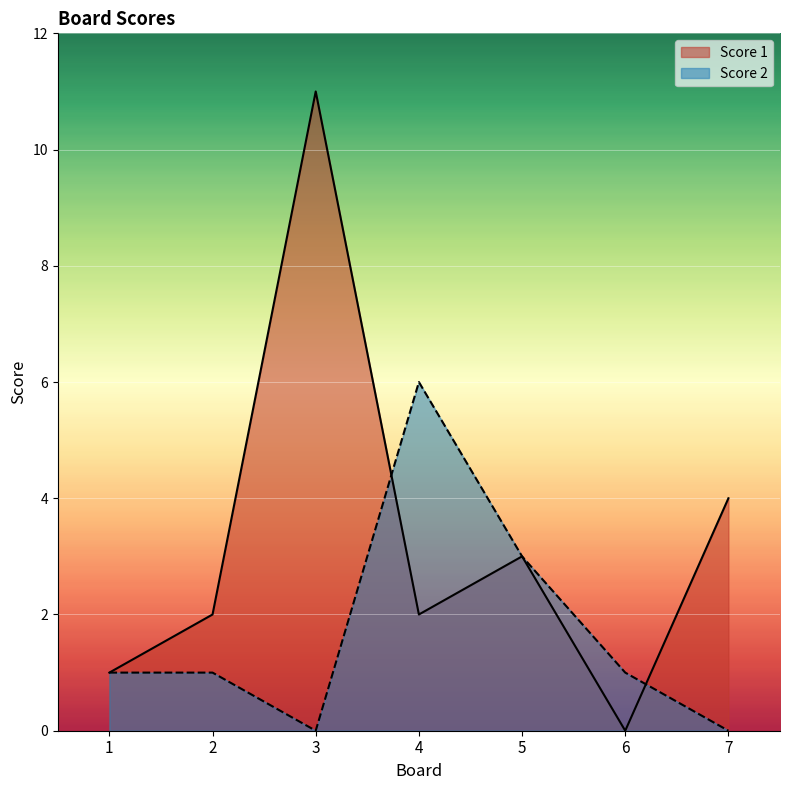

How many series are shown in this chart?

2